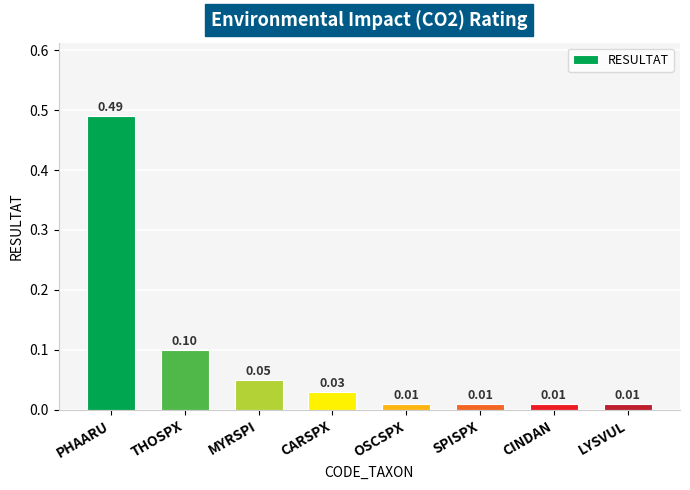

Which has a higher value, CARSPX or THOSPX?

THOSPX